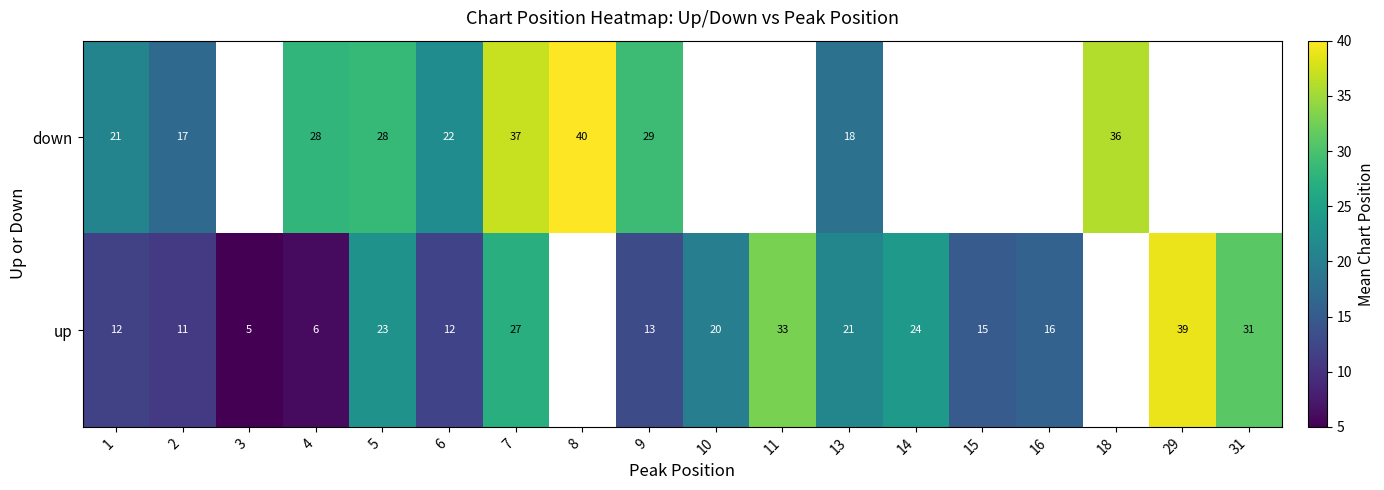

Between 1 and 9, which series saw the biggest shift?

down